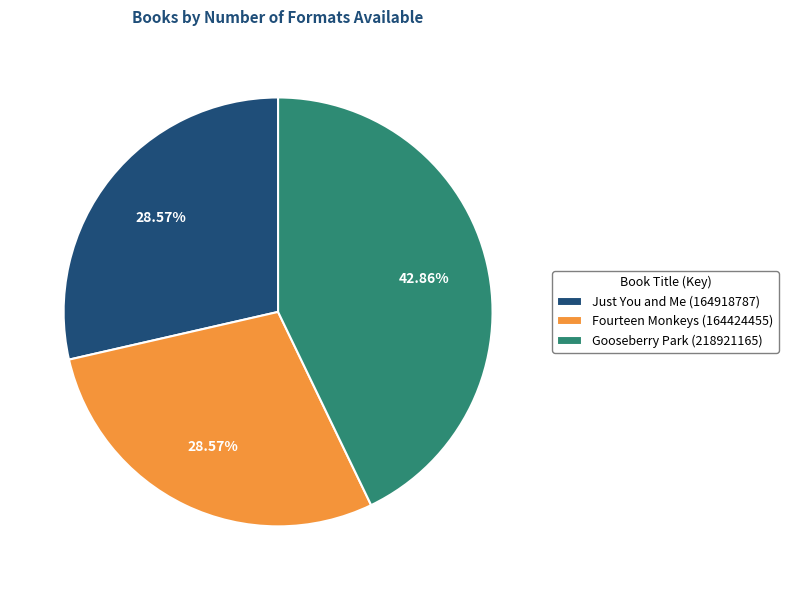

Which category has the biggest portion of the pie?

Gooseberry Park (218921165)